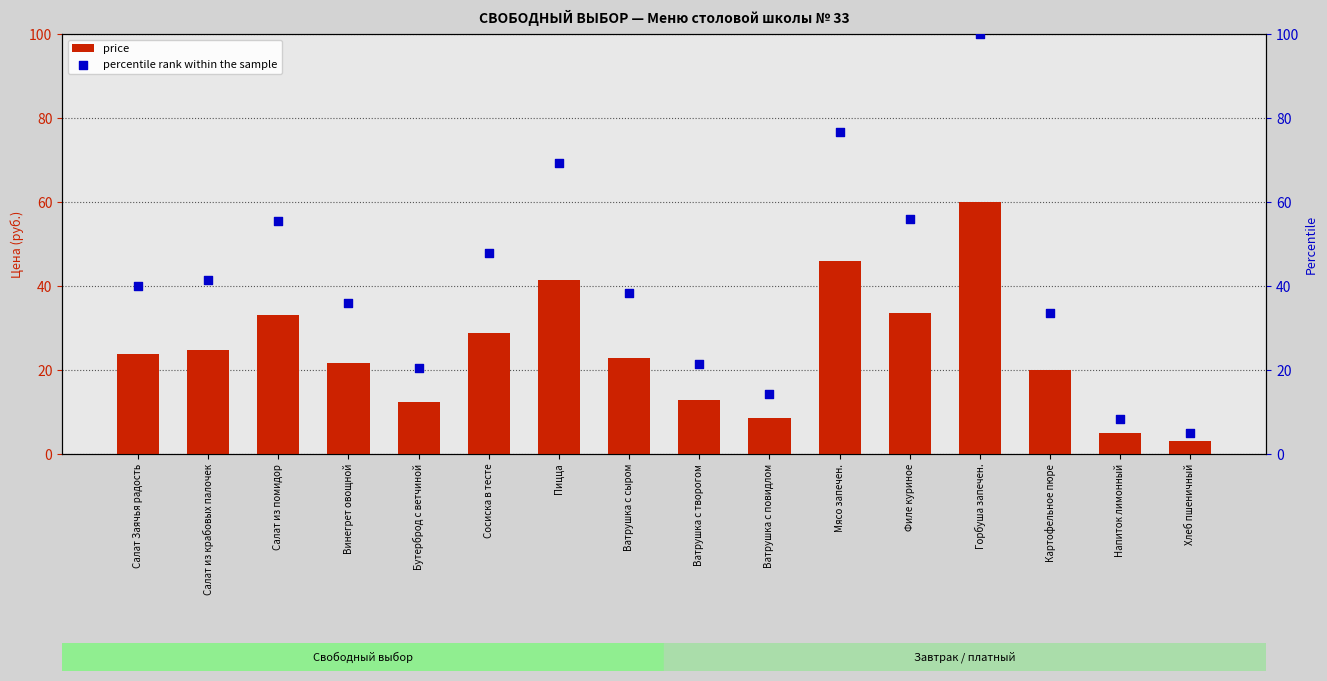

Which series has the widest spread of Y values?

percentile rank within the sample